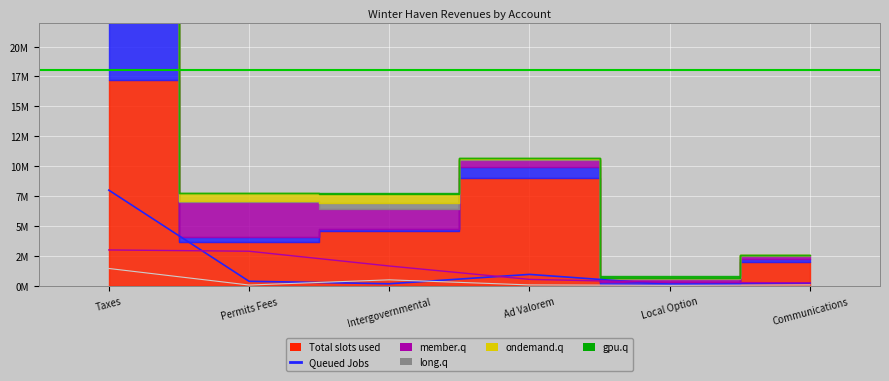

Where is the first local minimum for Queued Jobs?

Intergovernmental